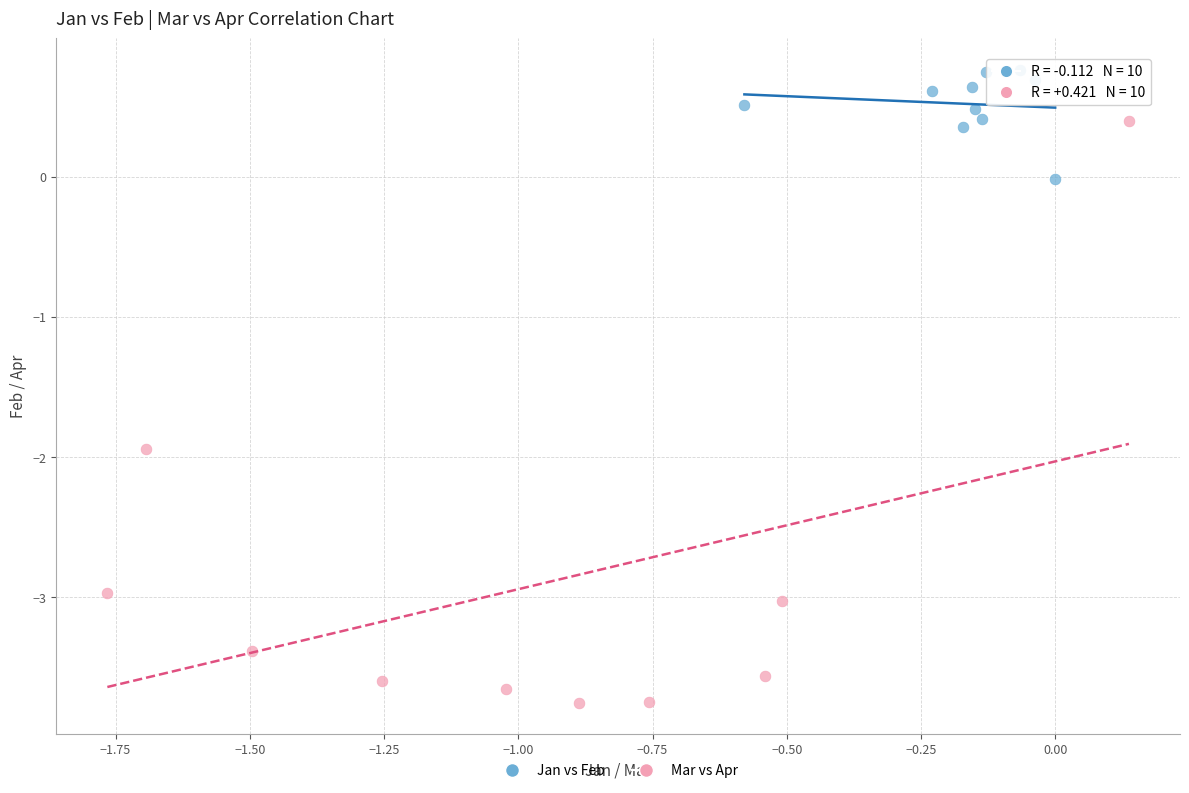

Which series has the largest Y range (max minus min)?

Mar vs Apr